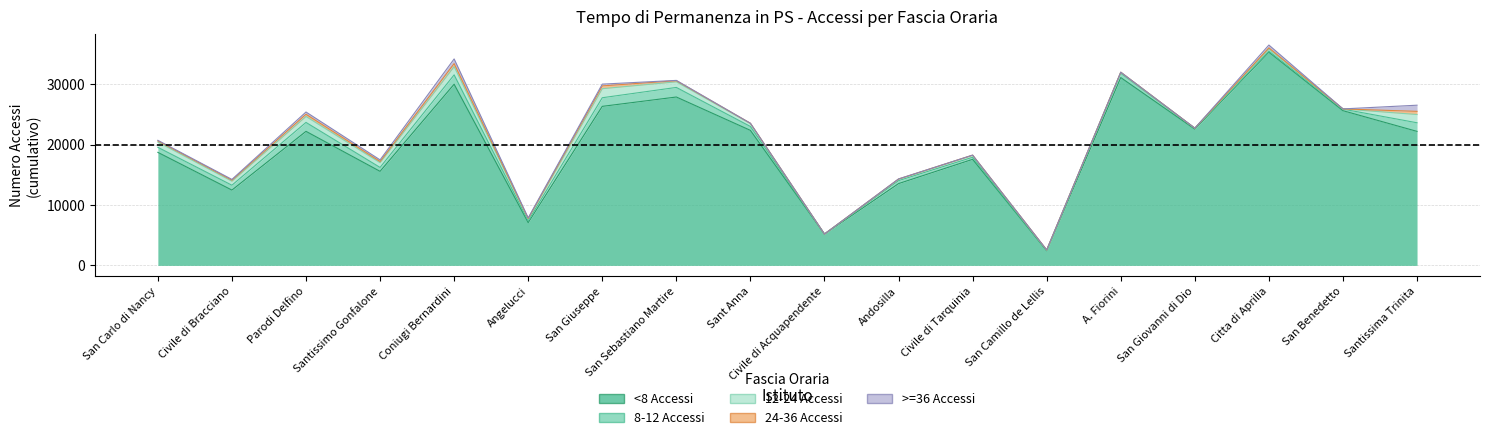

List the series in order of their peak value, highest first.

<8 Accessi, 8-12 Accessi, 12-24 Accessi, >=36 Accessi, 24-36 Accessi